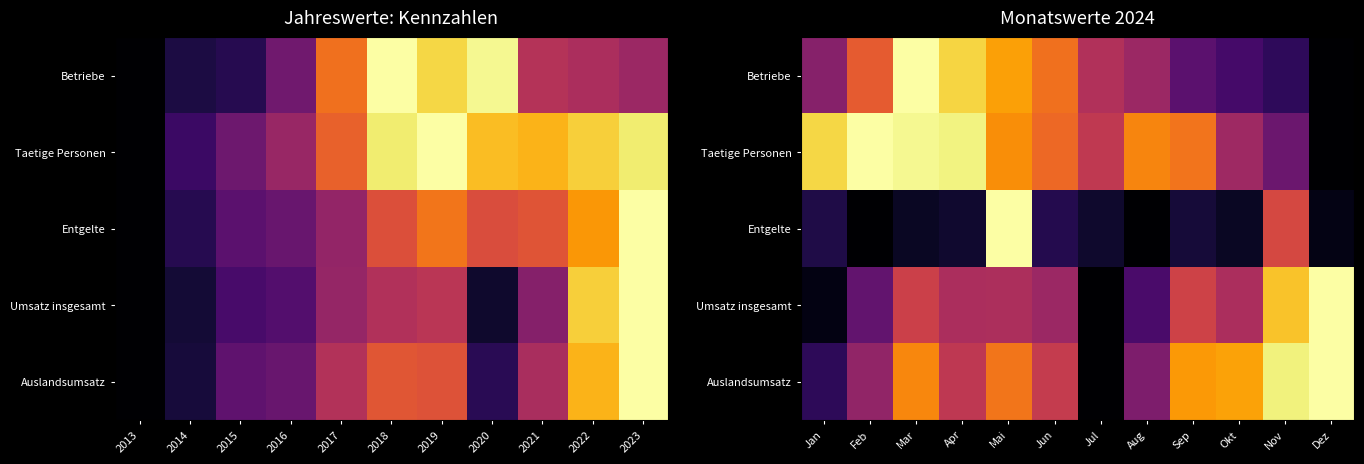

At how many categories does at least one series exceed 0?

12